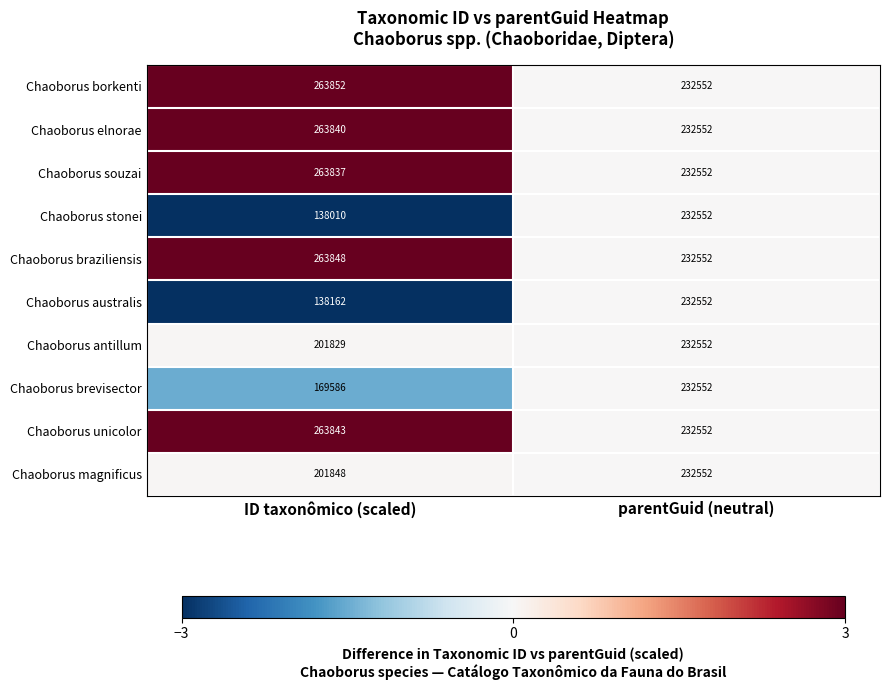

Between ID taxonômico (scaled) and parentGuid (neutral), which series saw the biggest shift?

Chaoborus stonei